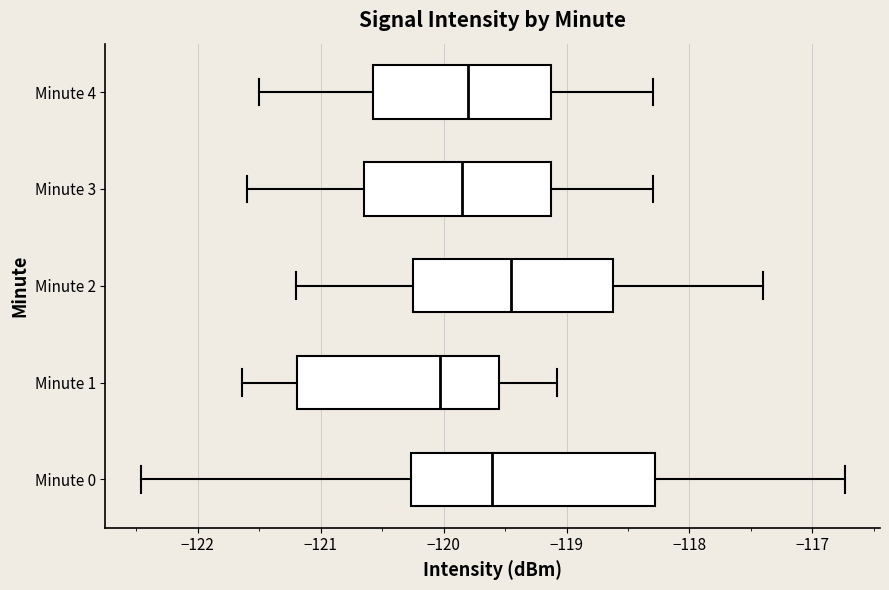

Reading bottom to top, read every box against the x-axis: the position of its median line, the range the box covers, and the ends of its whiskers. The values are not printed on the chart, so give them approximately, as read against the axis.

Minute 0: median -119.6, box -120.3 to -118.3, whiskers -122.5 to -116.7
Minute 1: median -120.0, box -121.2 to -119.5, whiskers -121.6 to -119.1
Minute 2: median -119.4, box -120.2 to -118.6, whiskers -121.2 to -117.4
Minute 3: median -119.8, box -120.6 to -119.1, whiskers -121.6 to -118.3
Minute 4: median -119.8, box -120.6 to -119.1, whiskers -121.5 to -118.3